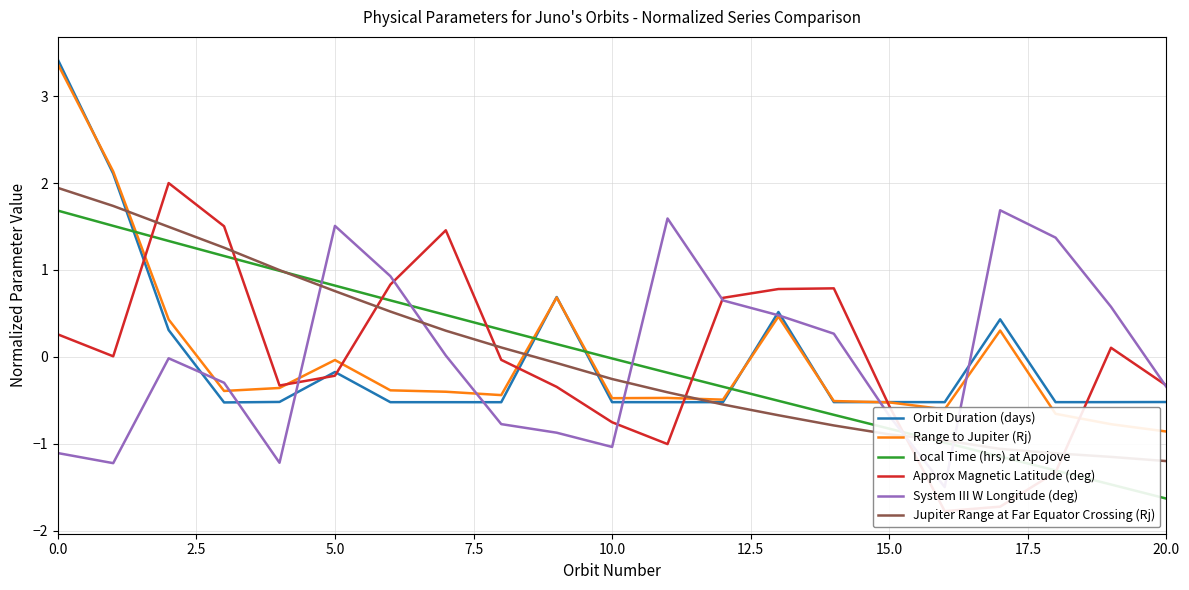

How many distinct data groups are displayed?

6